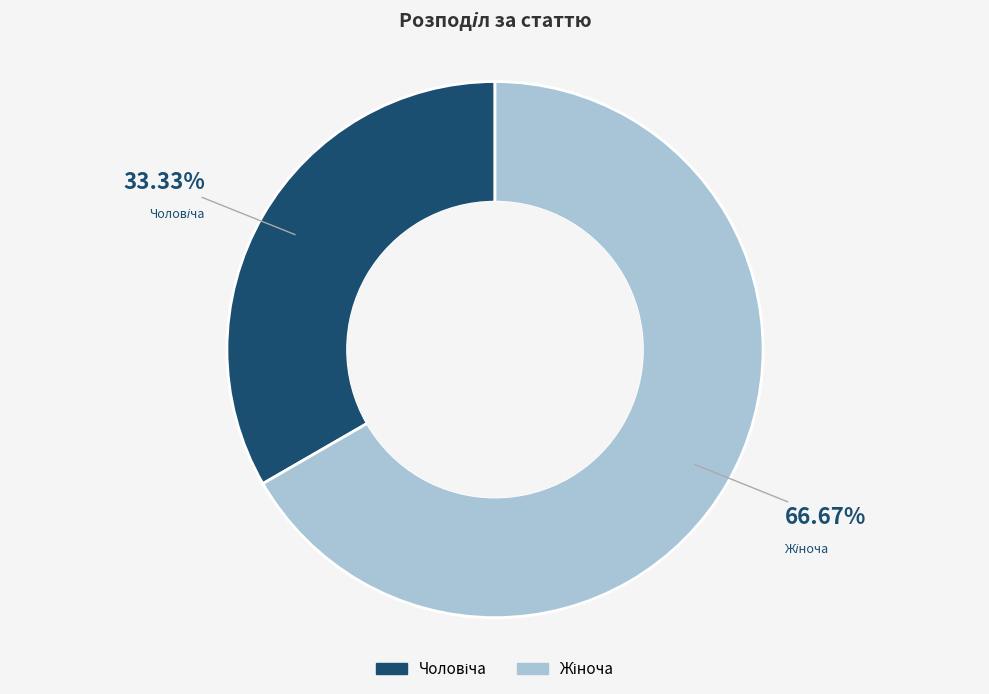

Is there any slice that represents more than half of the pie?

Yes